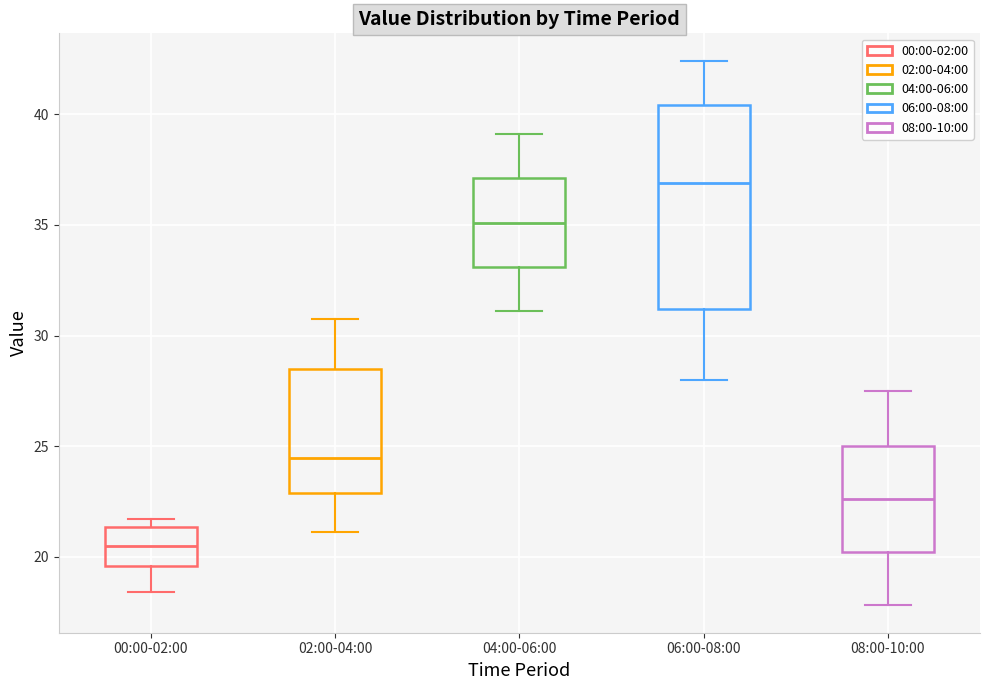

Comparing the boxes themselves (not the whiskers), which one is the tallest?

06:00-08:00